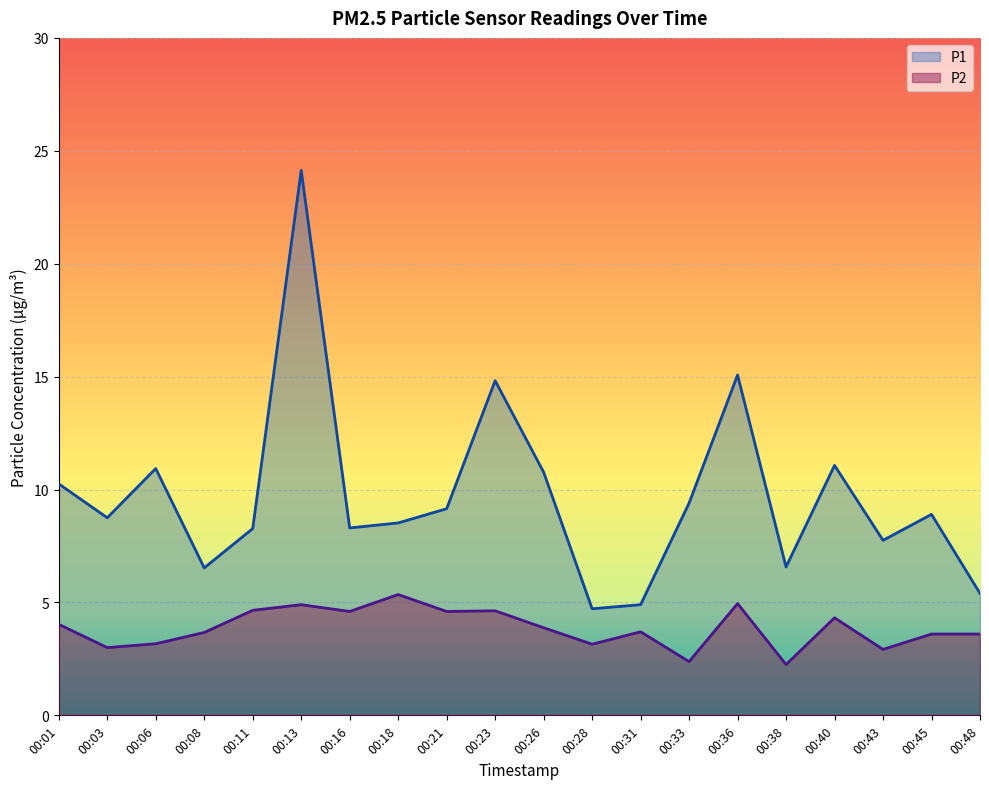

At which category does P1 reach its first local valley?

00:03